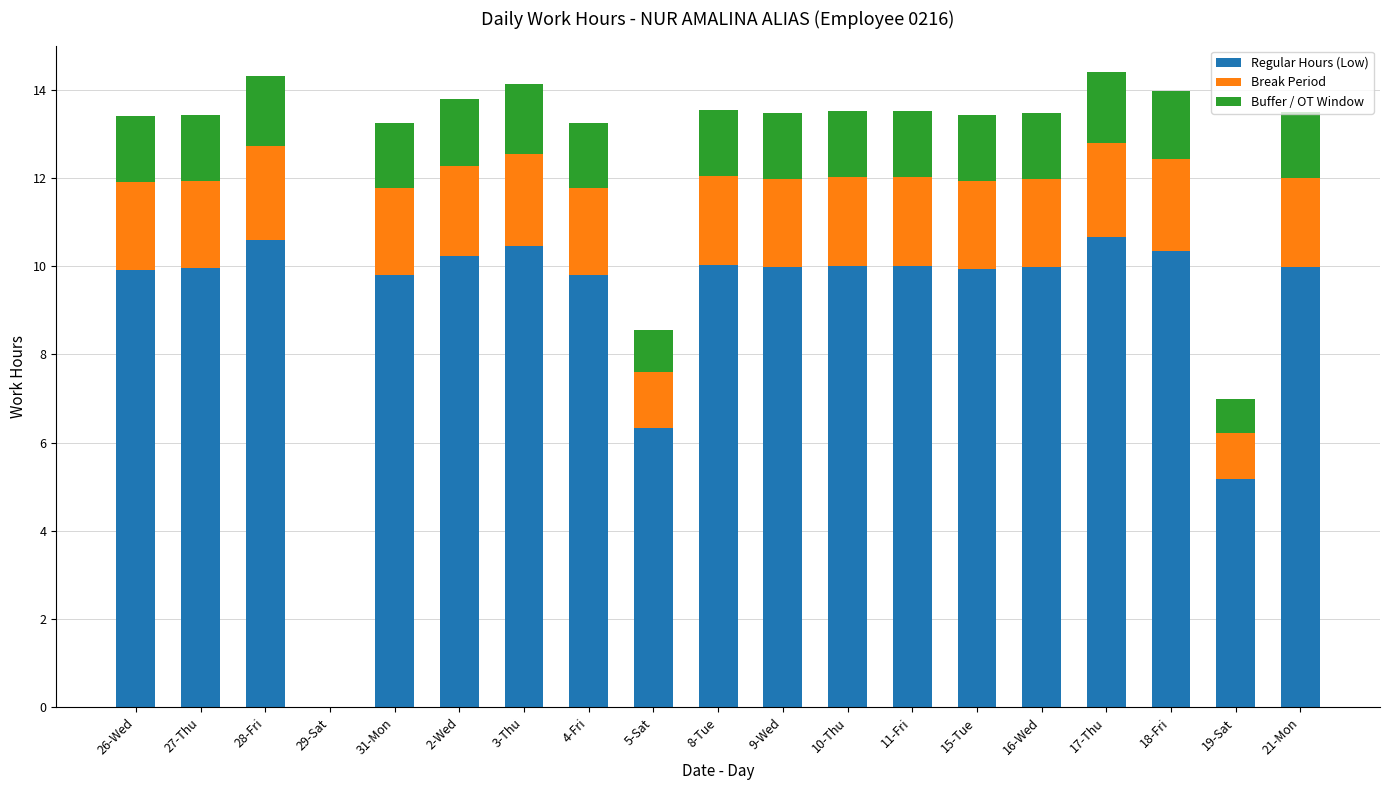

Where is Regular Hours (Low) nearest to the value 5?

19-Sat